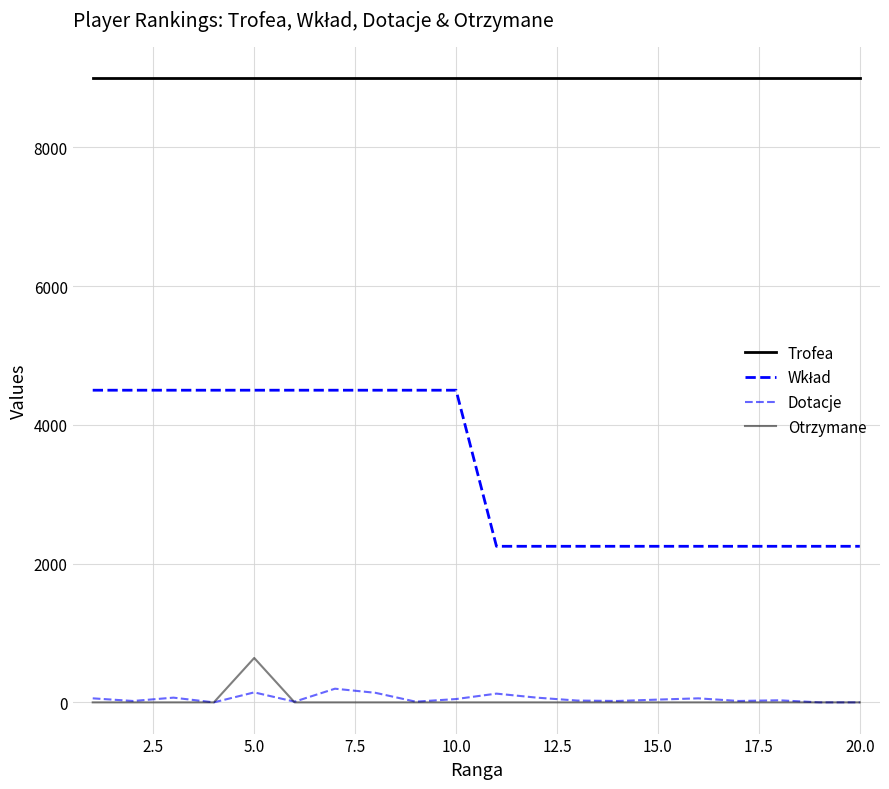

Which series has the largest total across all categories?

Trofea